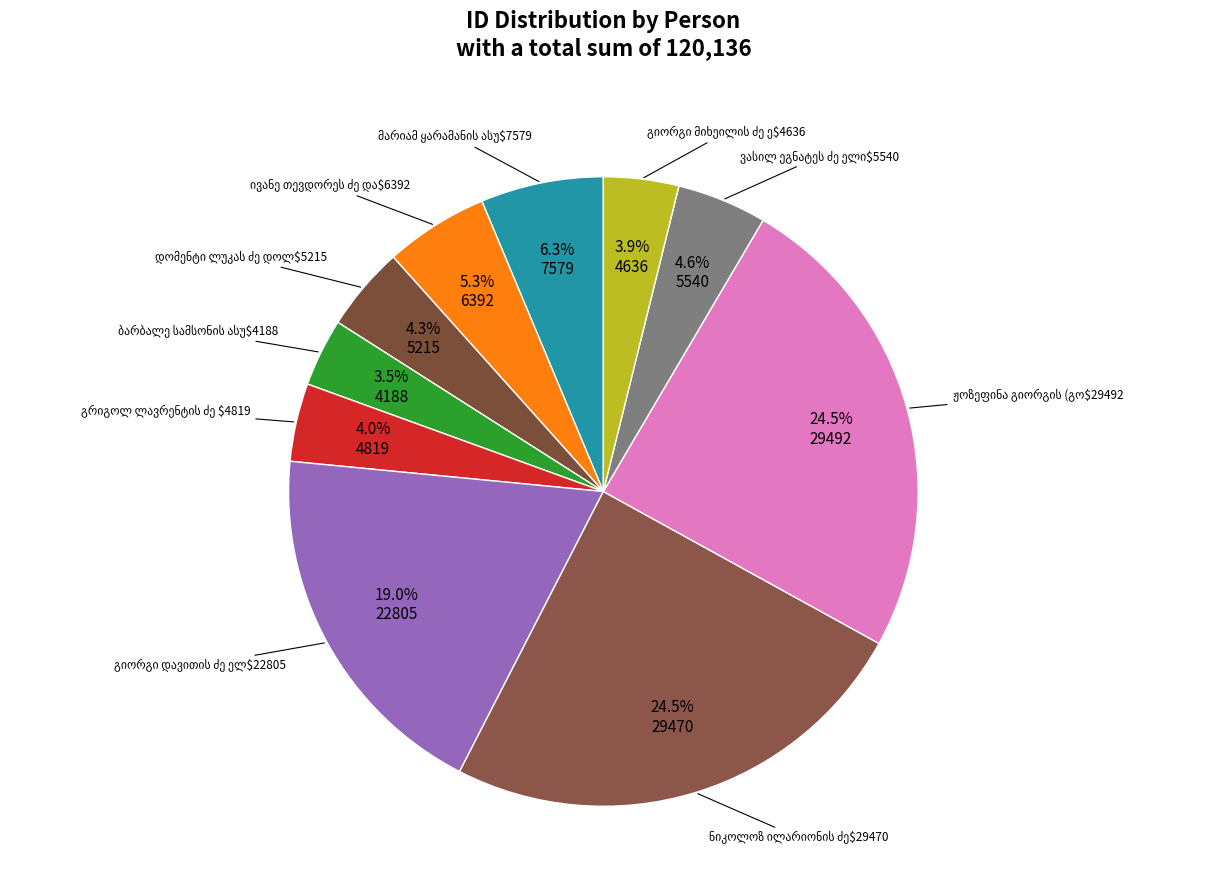

To the nearest percent, what is the combined percentage of ბარბალე სამსონის ასული ელიაშვილი and ჟოზეფინა გიორგის (გოგის) ასული ელიაძისა?

28%